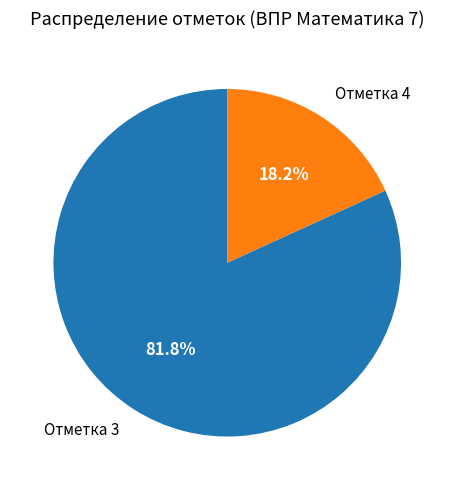

Does any single category account for the majority?

Yes